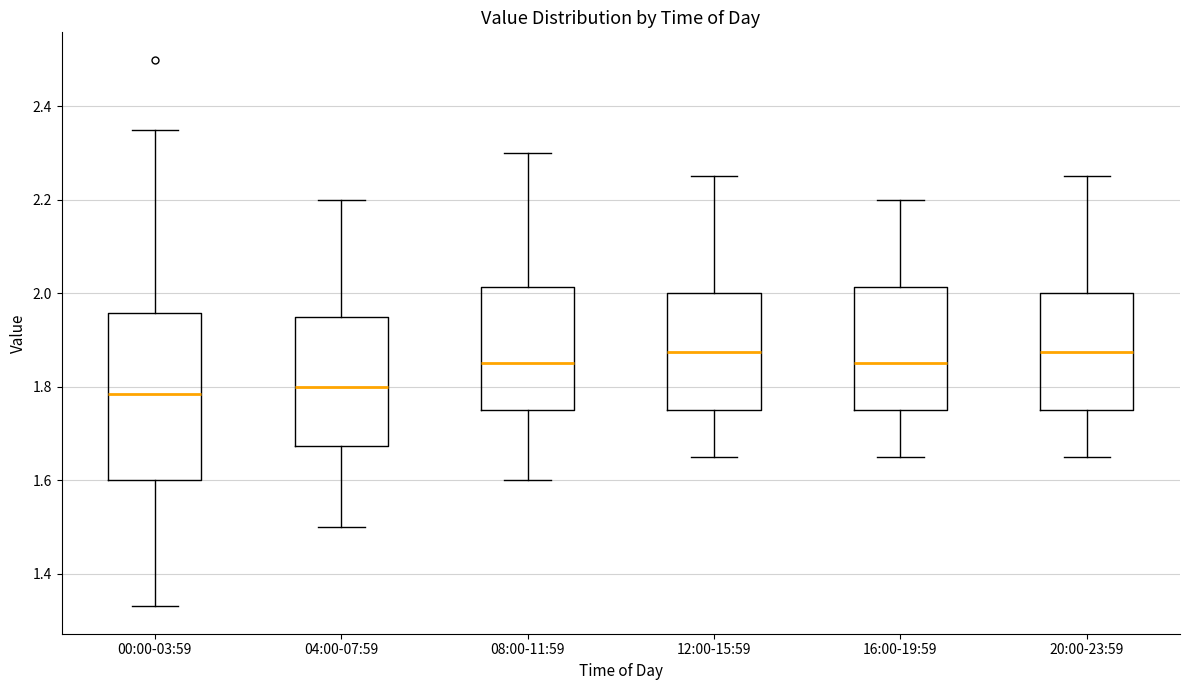

Reading left to right, transcribe this box plot: for each box, give where its median line is, the range the box spans, and where its two whiskers end, as read against the y-axis. The values are not printed on the chart, so give them approximately, as read against the axis.

00:00-03:59: median 1.78, box 1.60 to 1.96, whiskers 1.34 to 2.36
04:00-07:59: median 1.80, box 1.68 to 1.96, whiskers 1.50 to 2.20
08:00-11:59: median 1.86, box 1.76 to 2.02, whiskers 1.60 to 2.30
12:00-15:59: median 1.88, box 1.76 to 2.00, whiskers 1.66 to 2.26
16:00-19:59: median 1.86, box 1.76 to 2.02, whiskers 1.66 to 2.20
20:00-23:59: median 1.88, box 1.76 to 2.00, whiskers 1.66 to 2.26